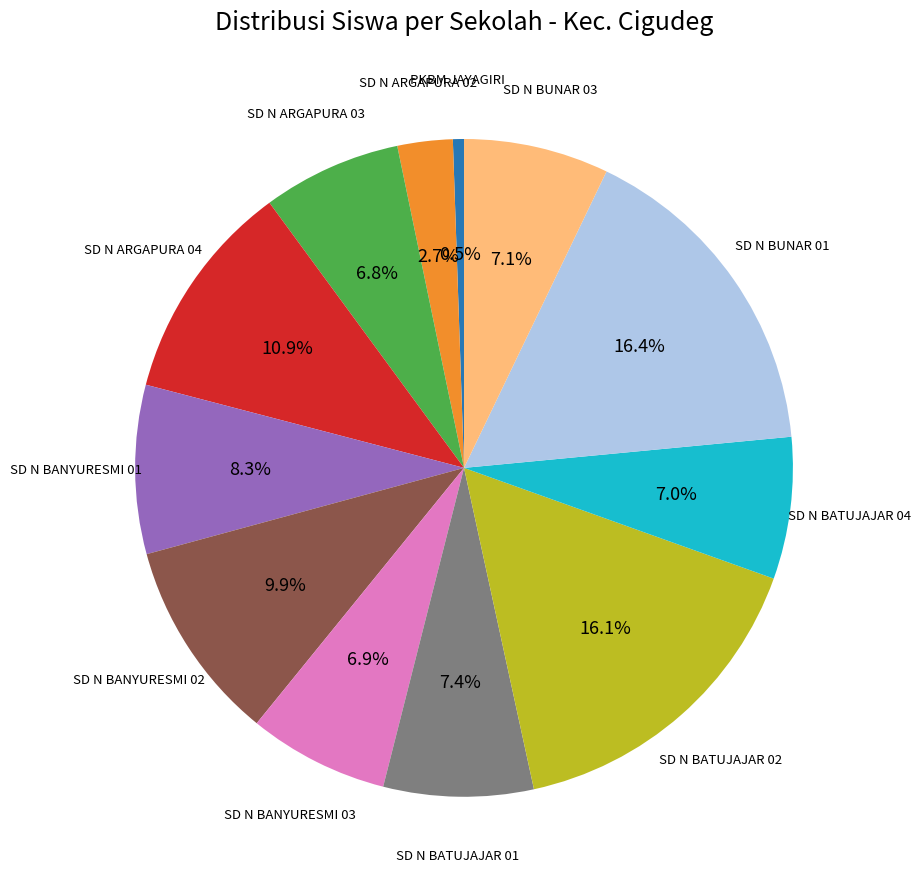

What percentage is the SD N BUNAR 03 slice, to the nearest percent?

7%